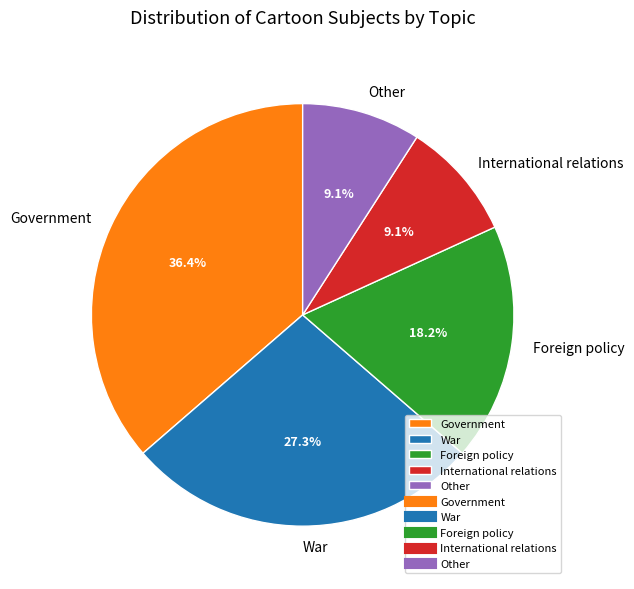

To the nearest percent, what percentage of the pie is Other?

9%